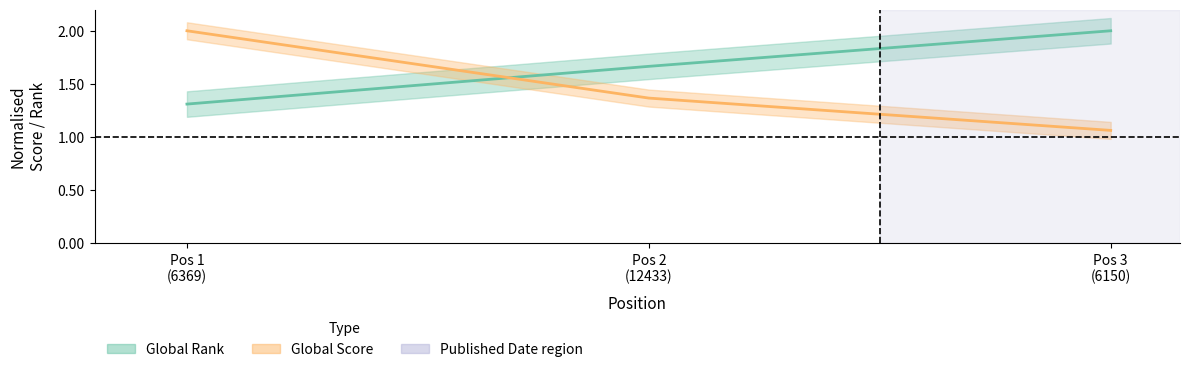

Rank the categories by Global Rank value from lowest to highest.

Pos 1 (6369), Pos 2 (12433), Pos 3 (6150)